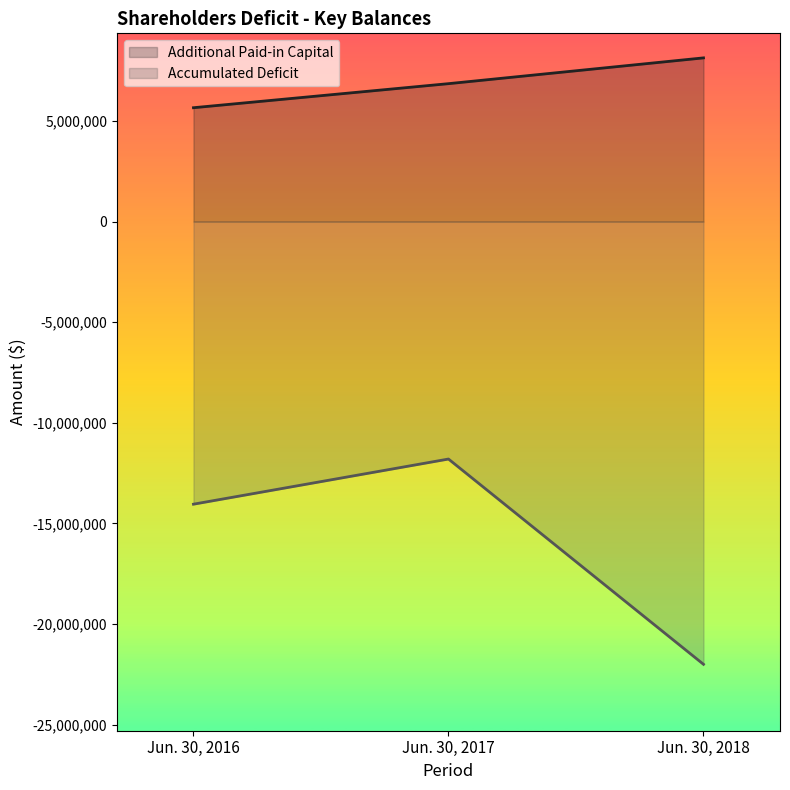

Which category has the lowest value in the Accumulated Deficit series?

Jun. 30, 2018